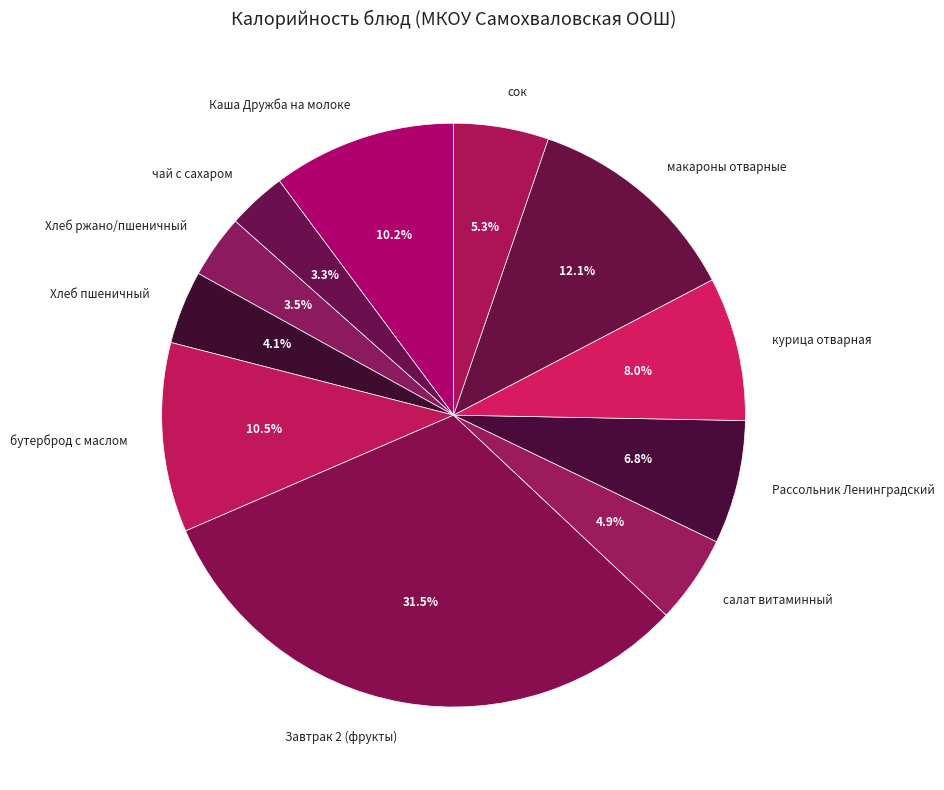

Which slice is the largest?

Завтрак 2 (фрукты)